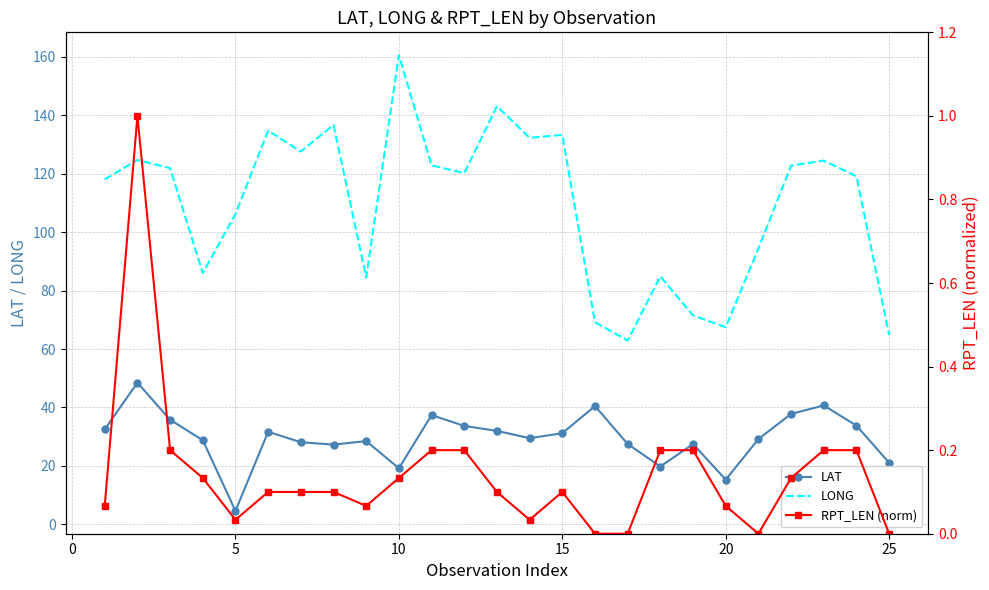

What is the lowest value of the LAT series?

4.6